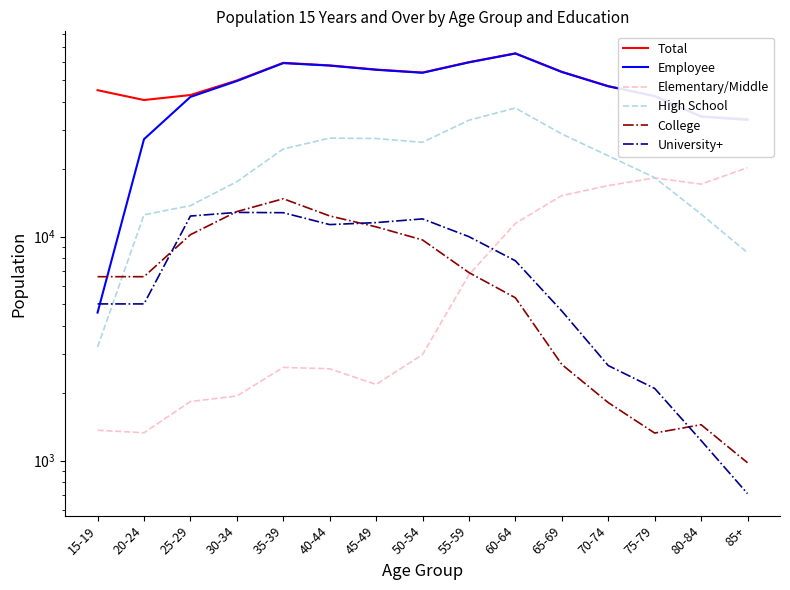

What is the minimum value shown in the chart?

712